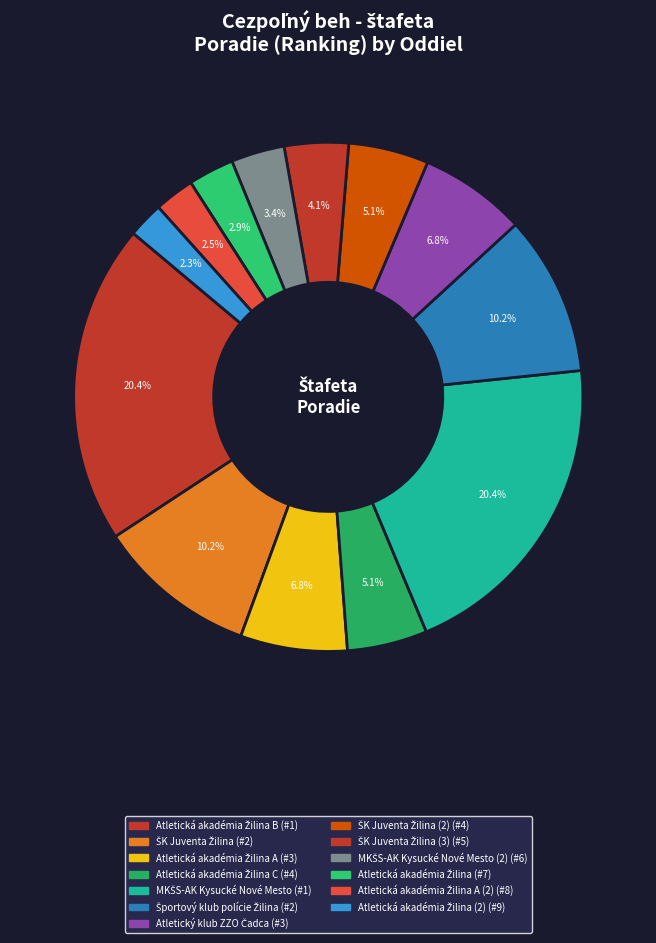

Is there any slice that represents more than half of the pie?

No